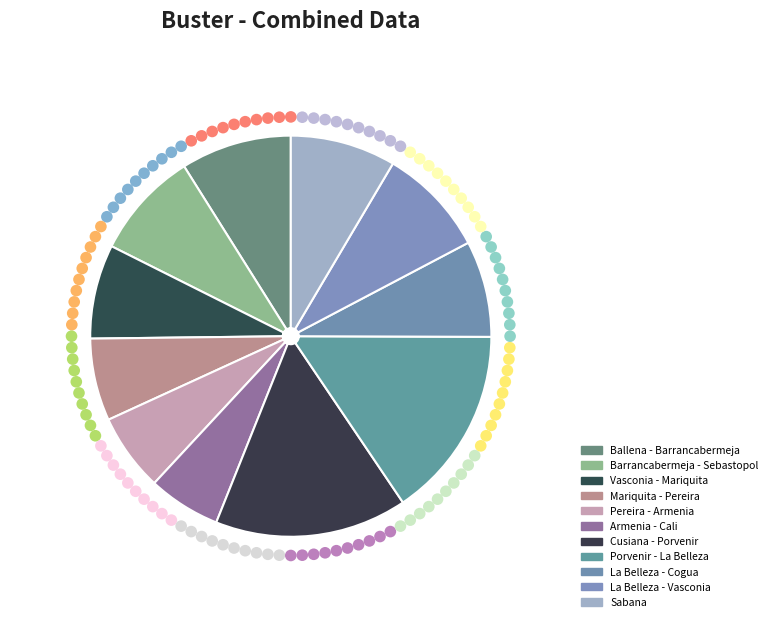

Is there a majority slice in this chart?

No